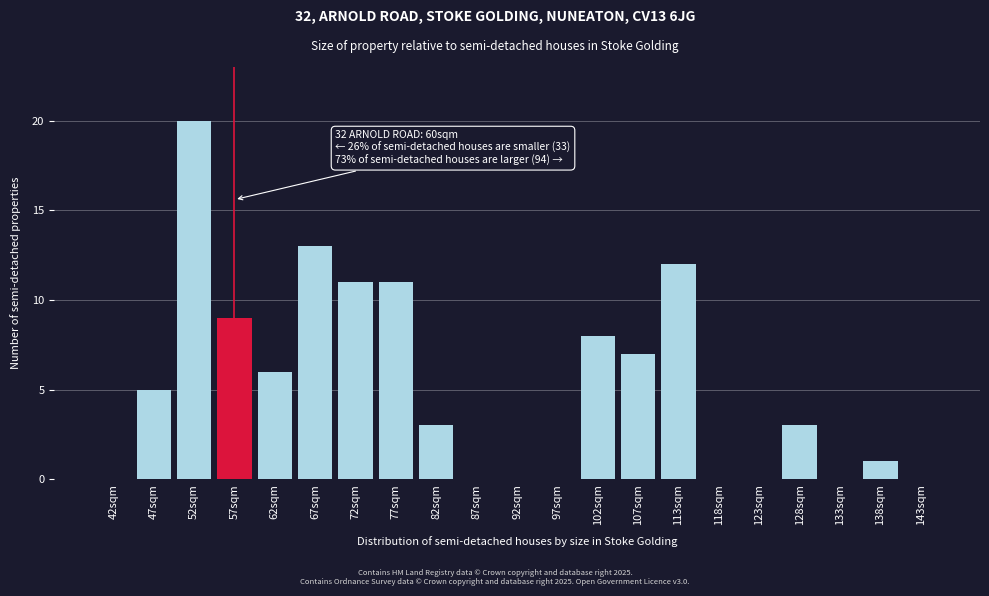

Reading right to left, what are all the values shown in this chart?

143sqm=0	138sqm=1	133sqm=0	128sqm=3	123sqm=0	118sqm=0	113sqm=12	107sqm=7	102sqm=8	97sqm=0	92sqm=0	87sqm=0	82sqm=3	77sqm=11	72sqm=11	67sqm=13	62sqm=6	57sqm=9	52sqm=20	47sqm=5	42sqm=0